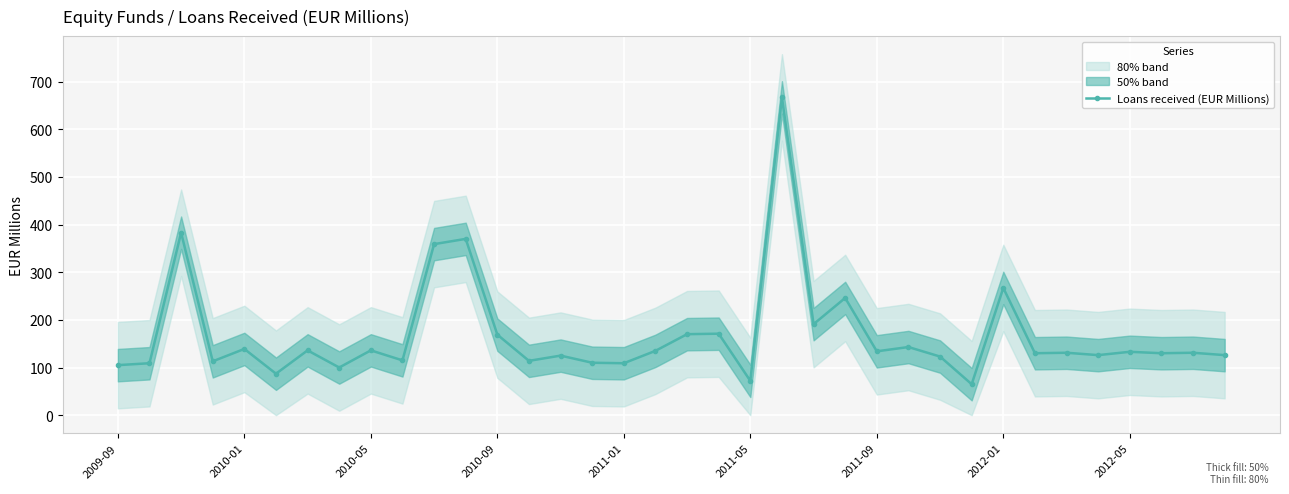

True or false: Loans received (EUR Millions) has more than 2 interior local peaks.

True